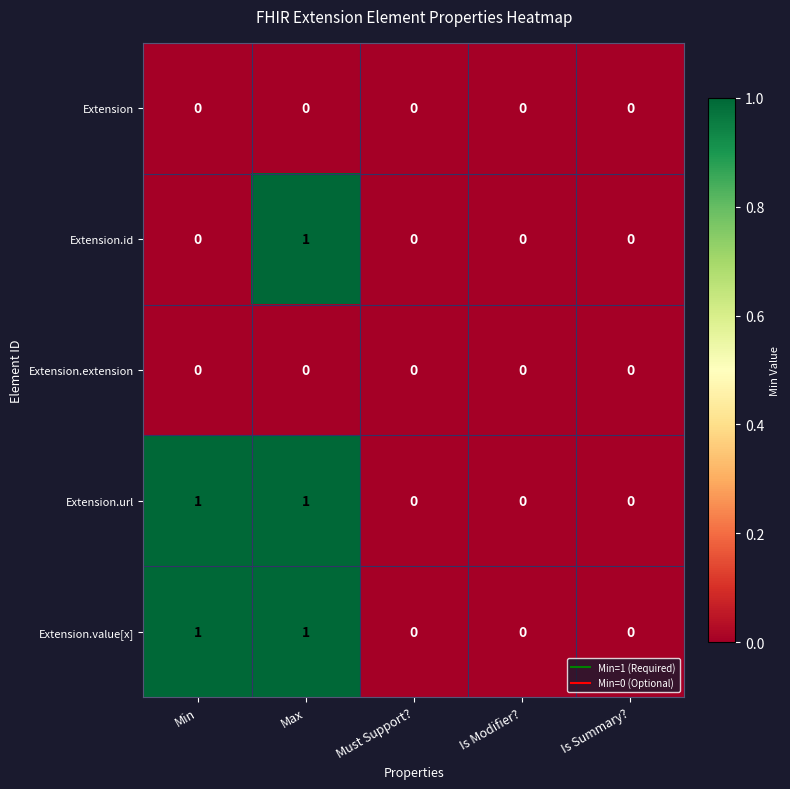

At which category is the sum across all series the highest?

Max